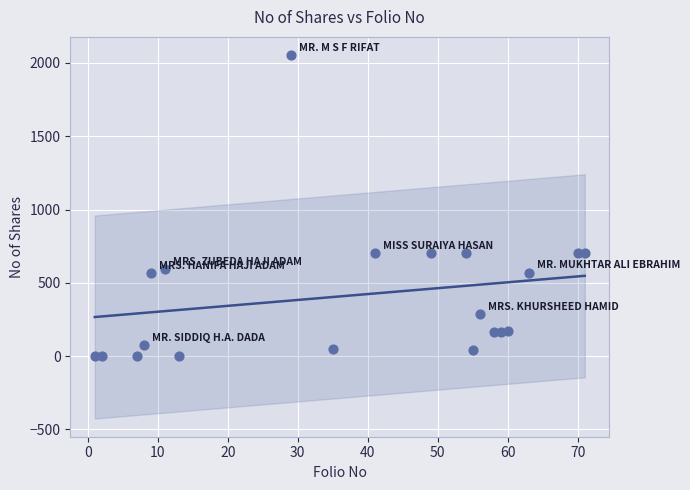

What is the range of Y values (max minus min)?

2053